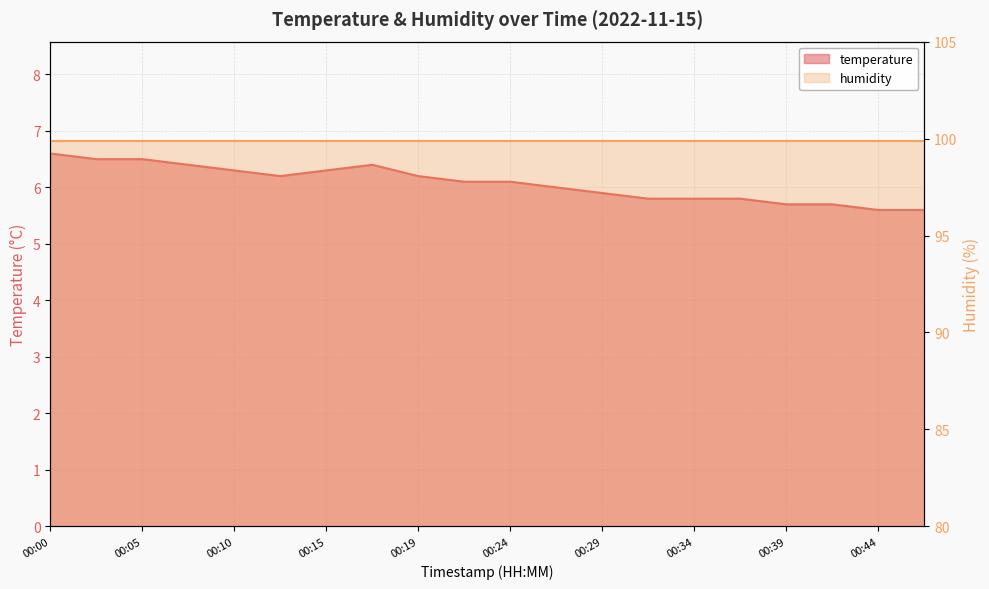

What is the maximum value shown in the chart?

6.6